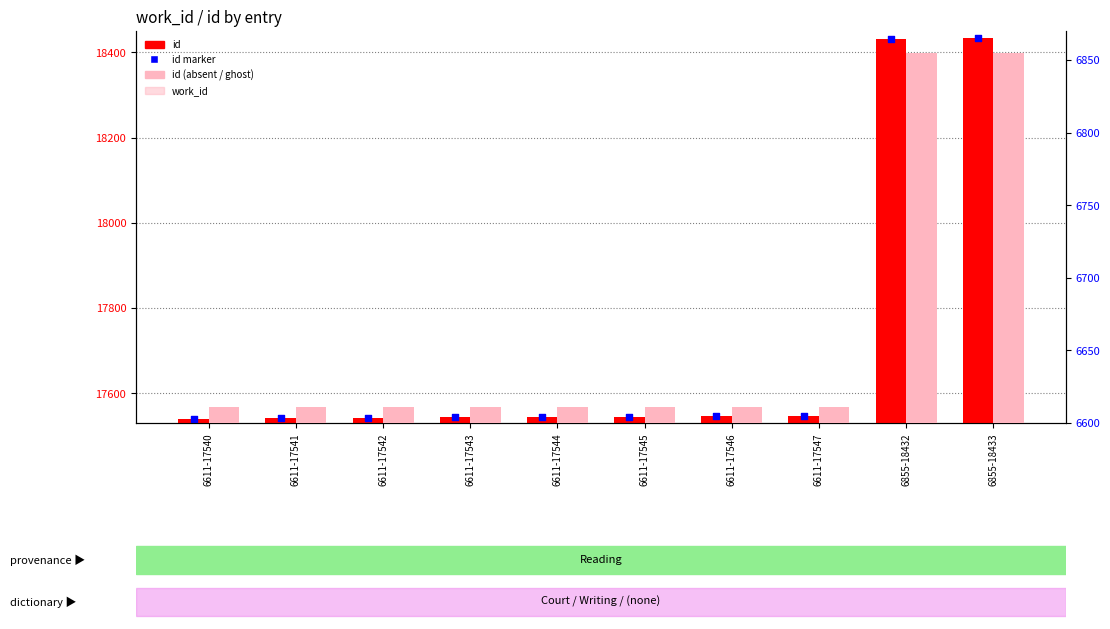

Which series has the largest Y range (max minus min)?

id